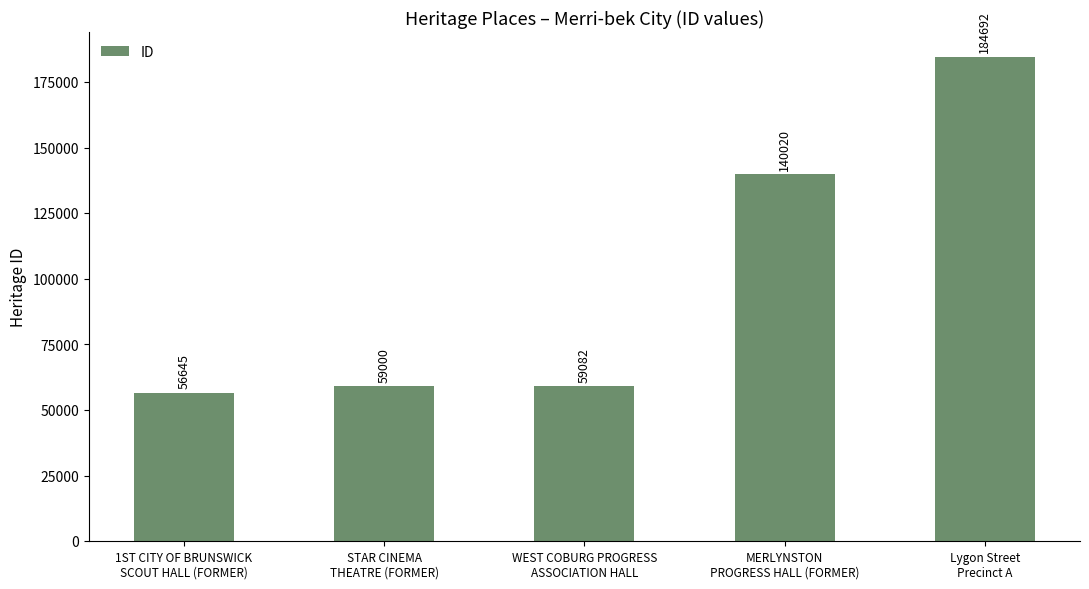

What is the average value?

99888